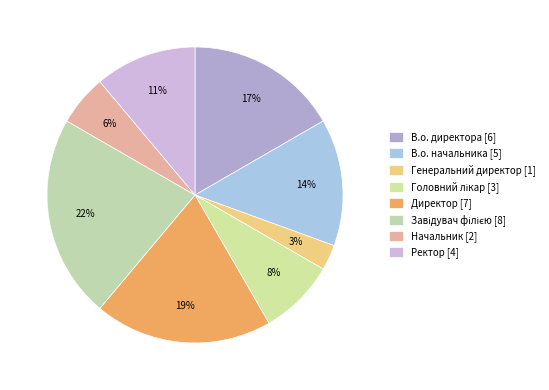

How many segments does this pie chart have?

8